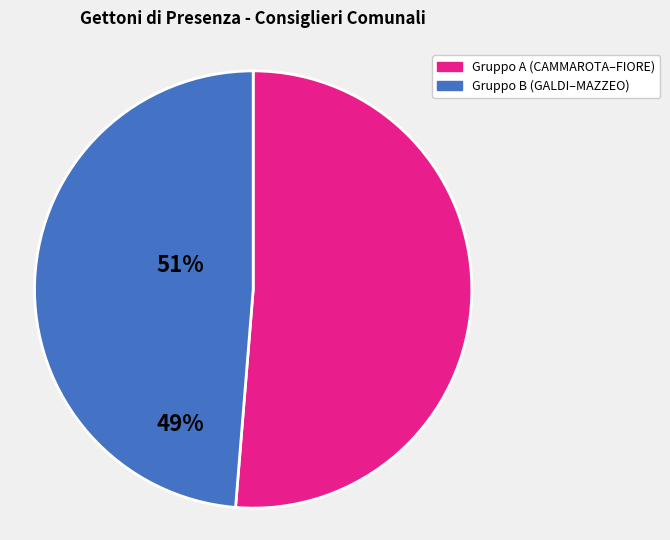

How many segments does this pie chart have?

2